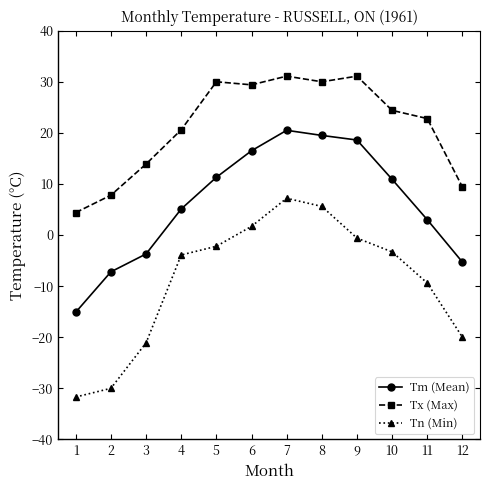

Which series has the largest total across all categories?

Tx (Max)